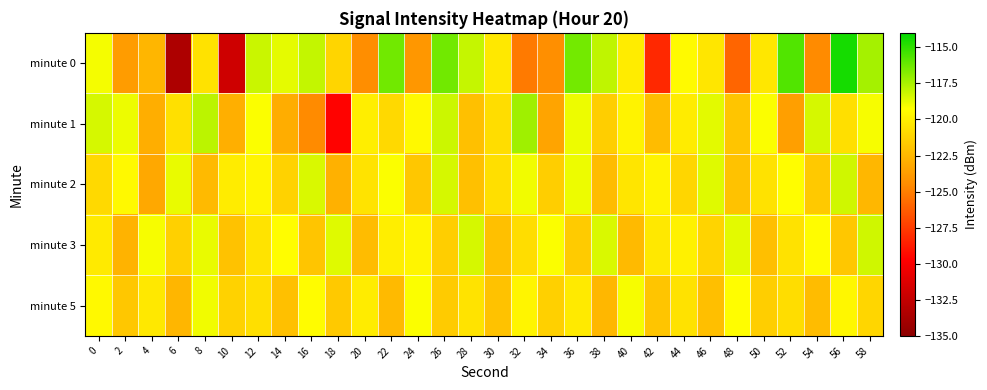

What is the spread (max minus min) of values at 34?

5.2